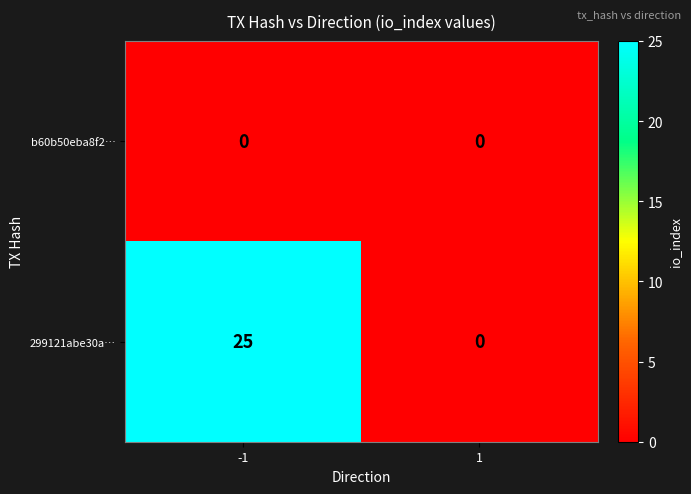

List the series in order of their overall mean, lowest first.

b60b50eba8f2…, 299121abe30a…